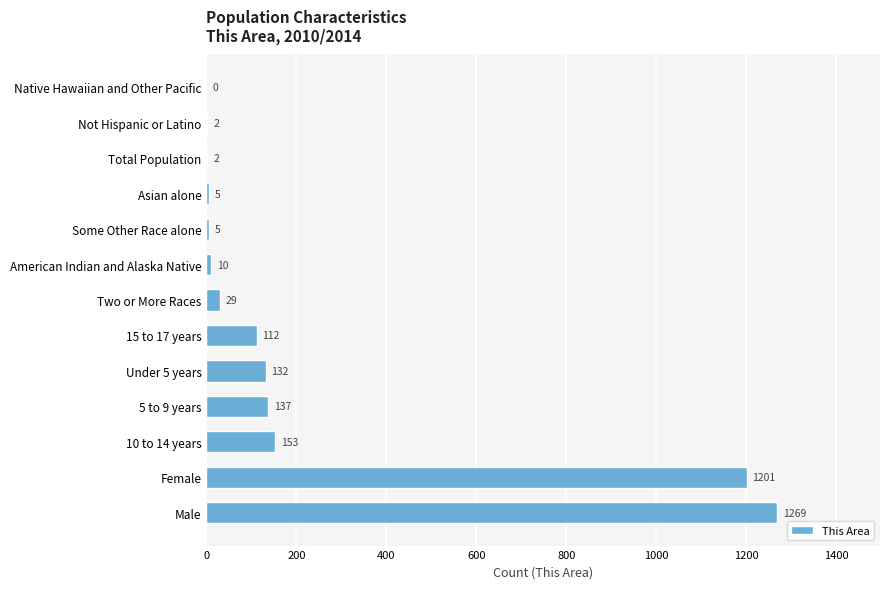

Are the bars grouped side by side (vs. stacked)?

No